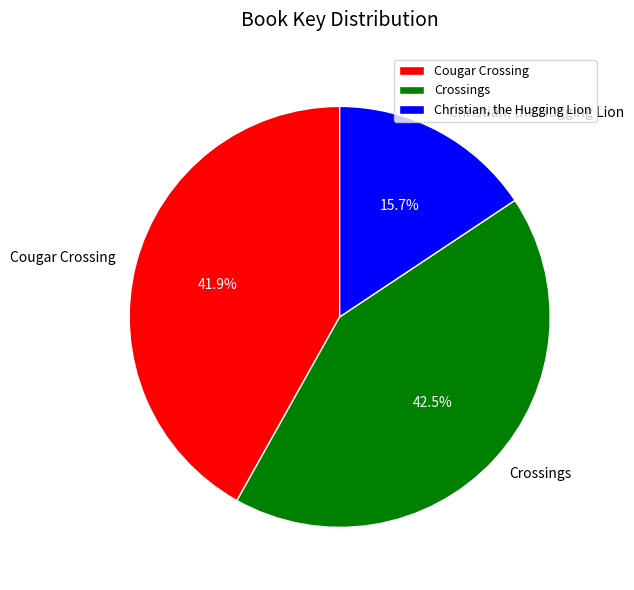

How many segments does this pie chart have?

3